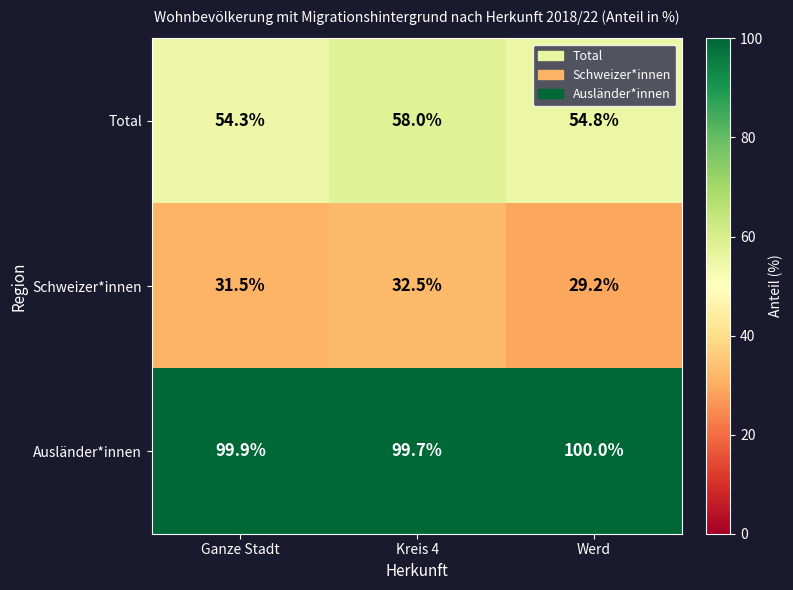

At how many categories does at least one series exceed 70?

3